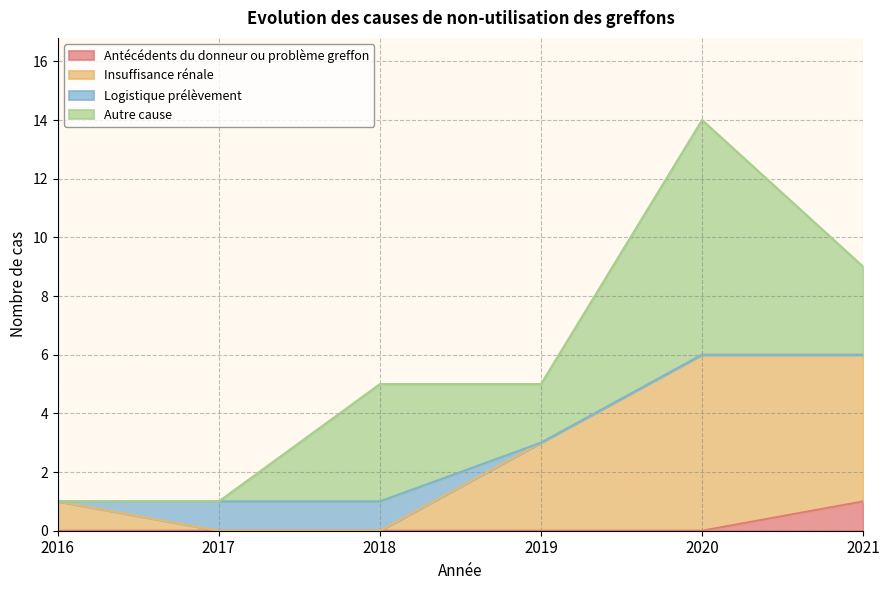

At which category is the sum across all series the highest?

2020